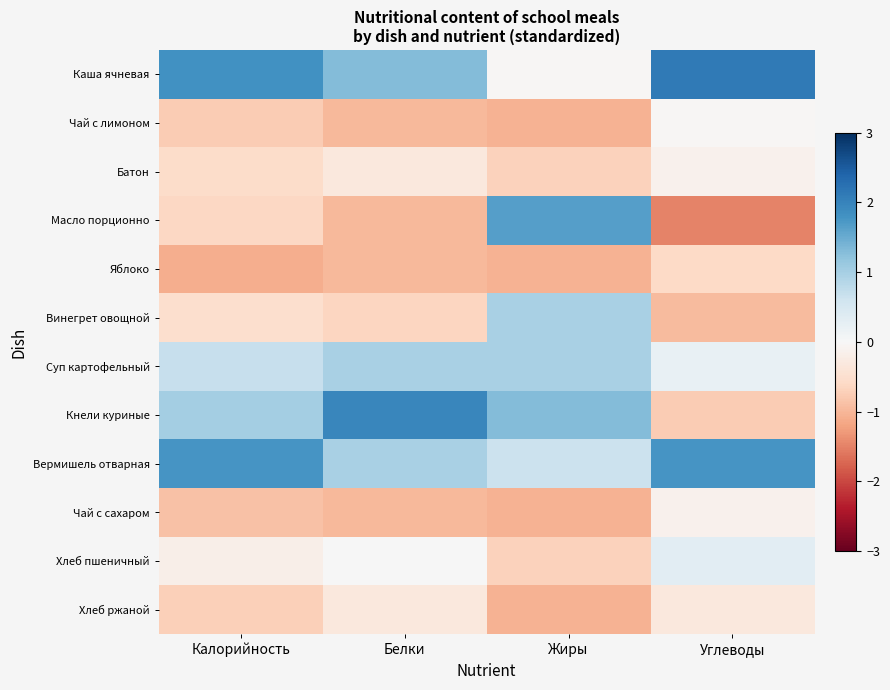

Between Калорийность and Углеводы, which is larger?

Углеводы